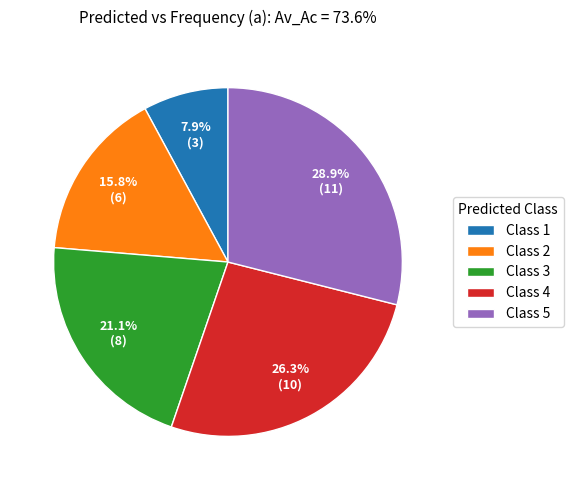

Does Class 2 account for over 50% of the chart?

No